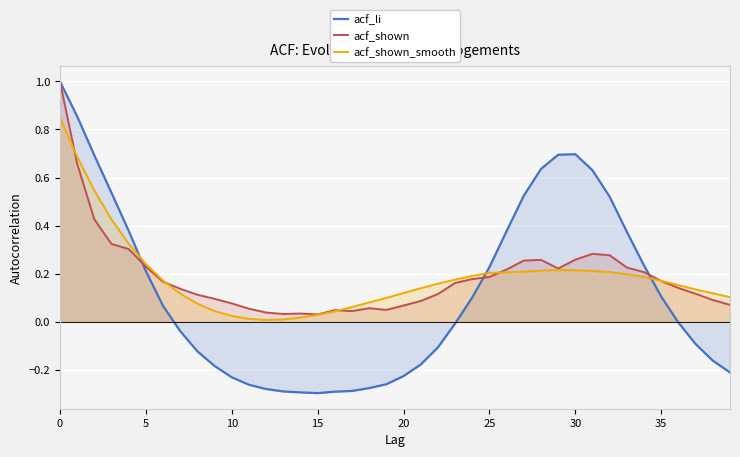

What is the maximum value shown in the chart?

1.0